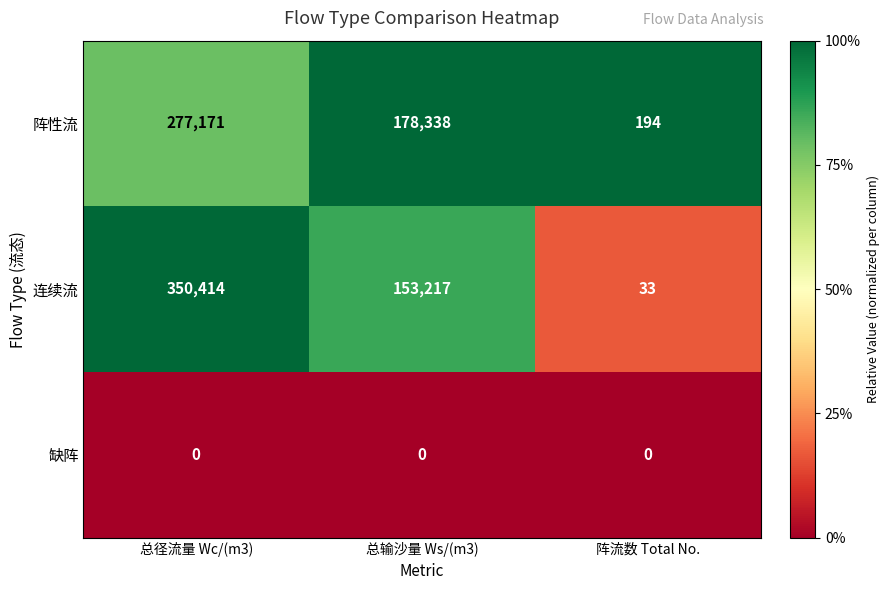

At which category is the sum across all series the highest?

总径流量 Wc/(m3)